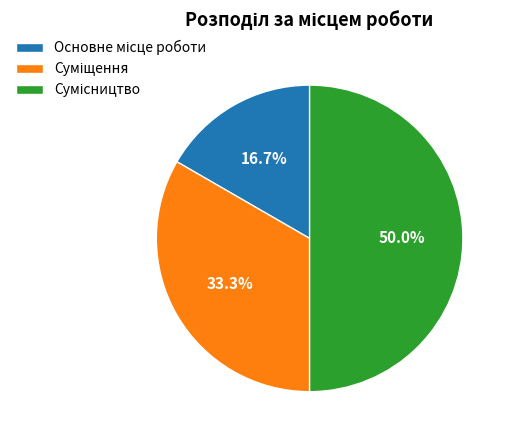

Approximately how many times larger is the value at Основне місце роботи compared to Сумісництво?

0.3